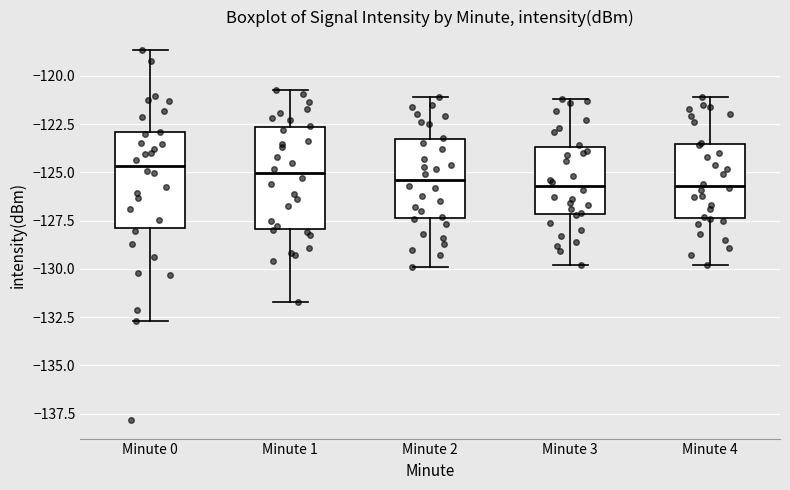

Reading left to right, read every box against the y-axis: the position of its median line, the range the box covers, and the ends of its whiskers. The values are not printed on the chart, so give them approximately, as read against the axis.

Minute 0: median -124.5, box -128.0 to -123.0, whiskers -132.5 to -118.5
Minute 1: median -125.0, box -128.0 to -122.5, whiskers -131.5 to -120.5
Minute 2: median -125.5, box -127.5 to -123.5, whiskers -130.0 to -121.0
Minute 3: median -125.5, box -127.0 to -123.5, whiskers -130.0 to -121.0
Minute 4: median -125.5, box -127.5 to -123.5, whiskers -130.0 to -121.0